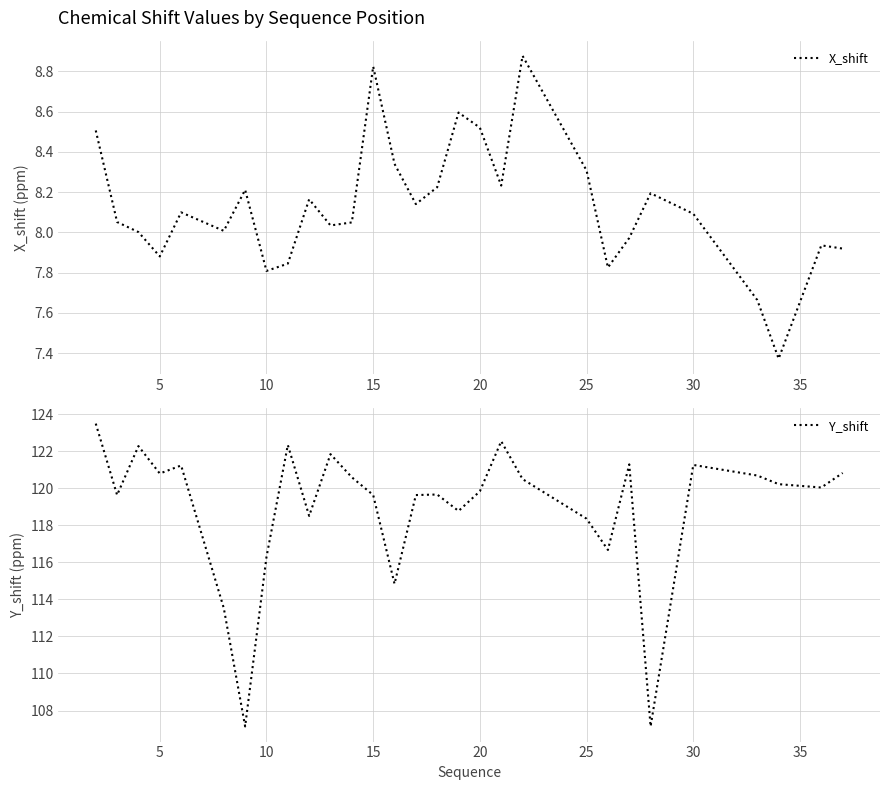

True or false: Y_shift and X_shift cross at least once.

False